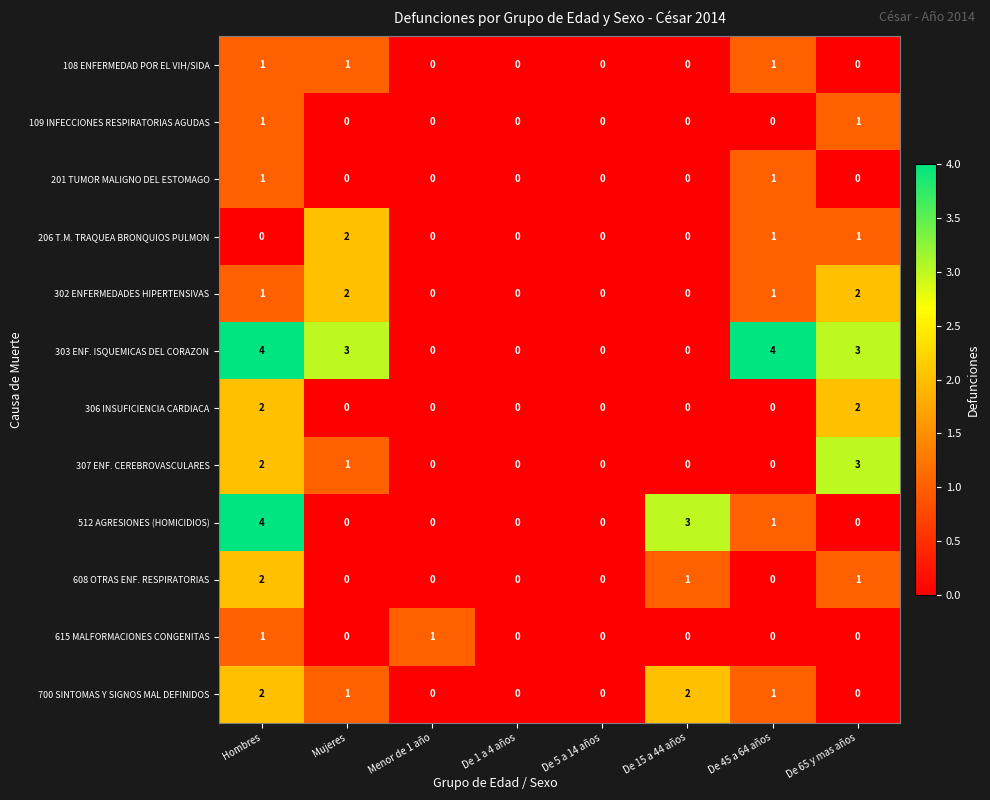

Which category has the highest value in the 512 AGRESIONES (HOMICIDIOS) series?

Hombres